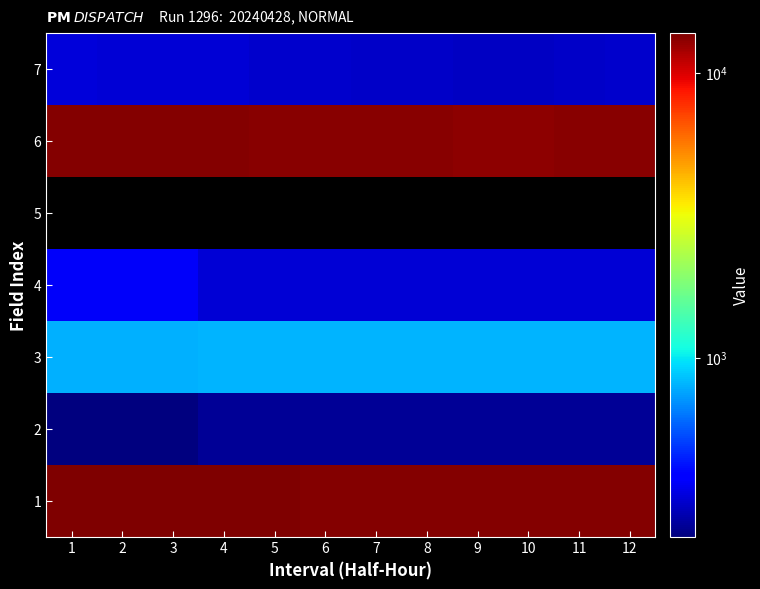

At which label does 2 first exceed 257?

4